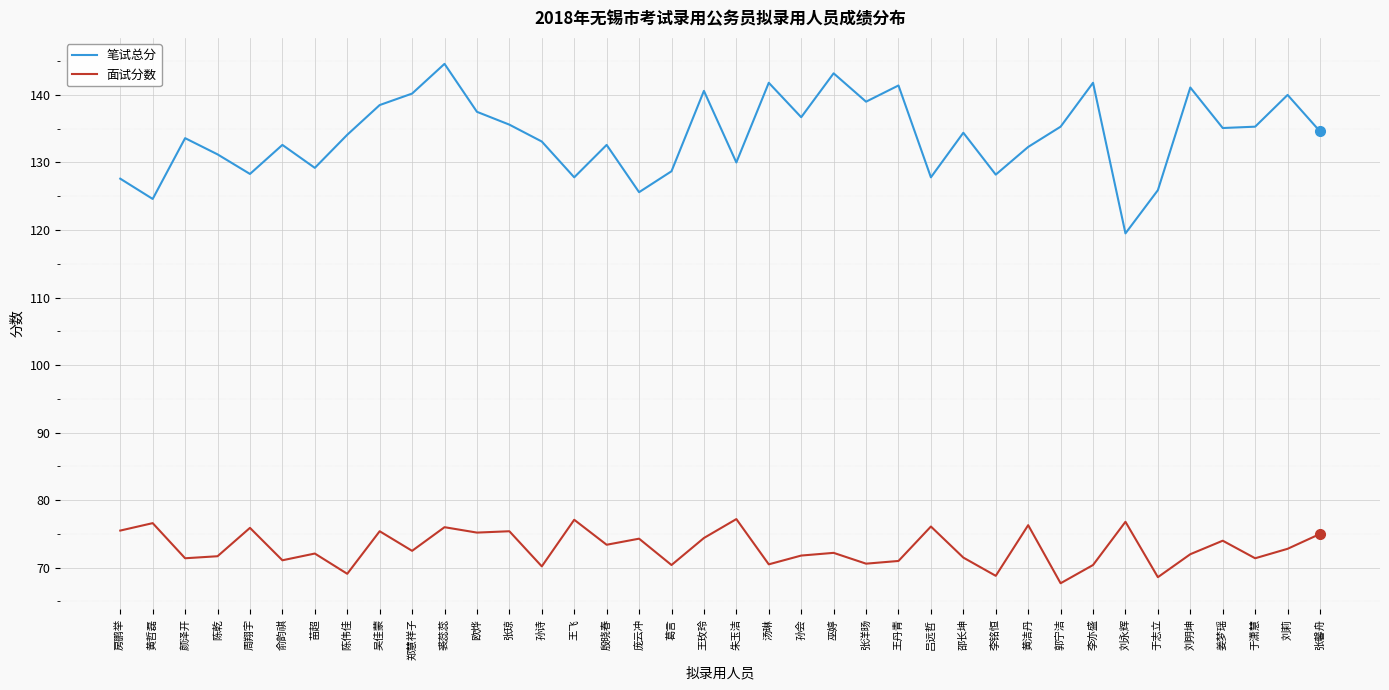

What value does the 面试分数 series have at 刘明坤?

72.0